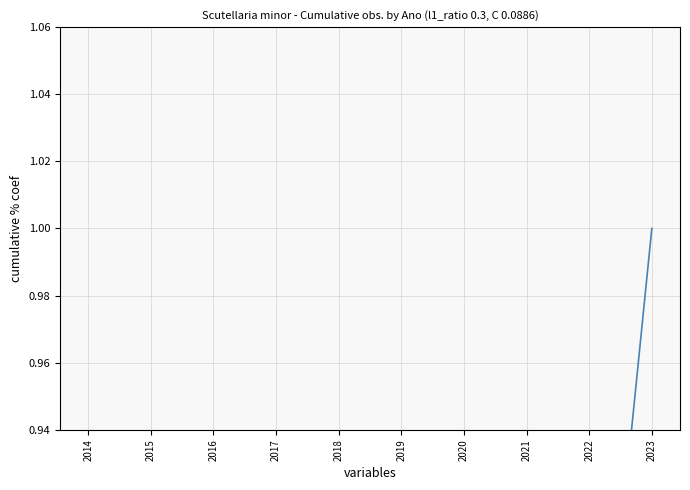

What is the greatest value displayed?

1.0